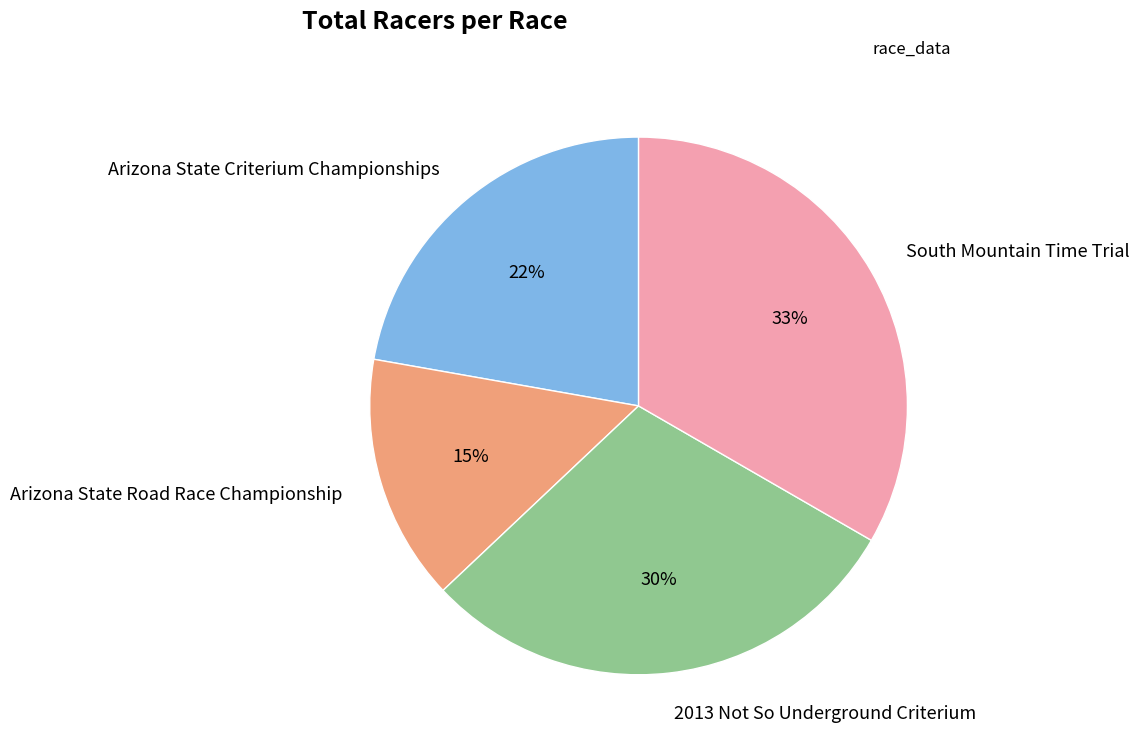

To the nearest percent, what portion does 2013 Not So Underground Criterium represent?

30%